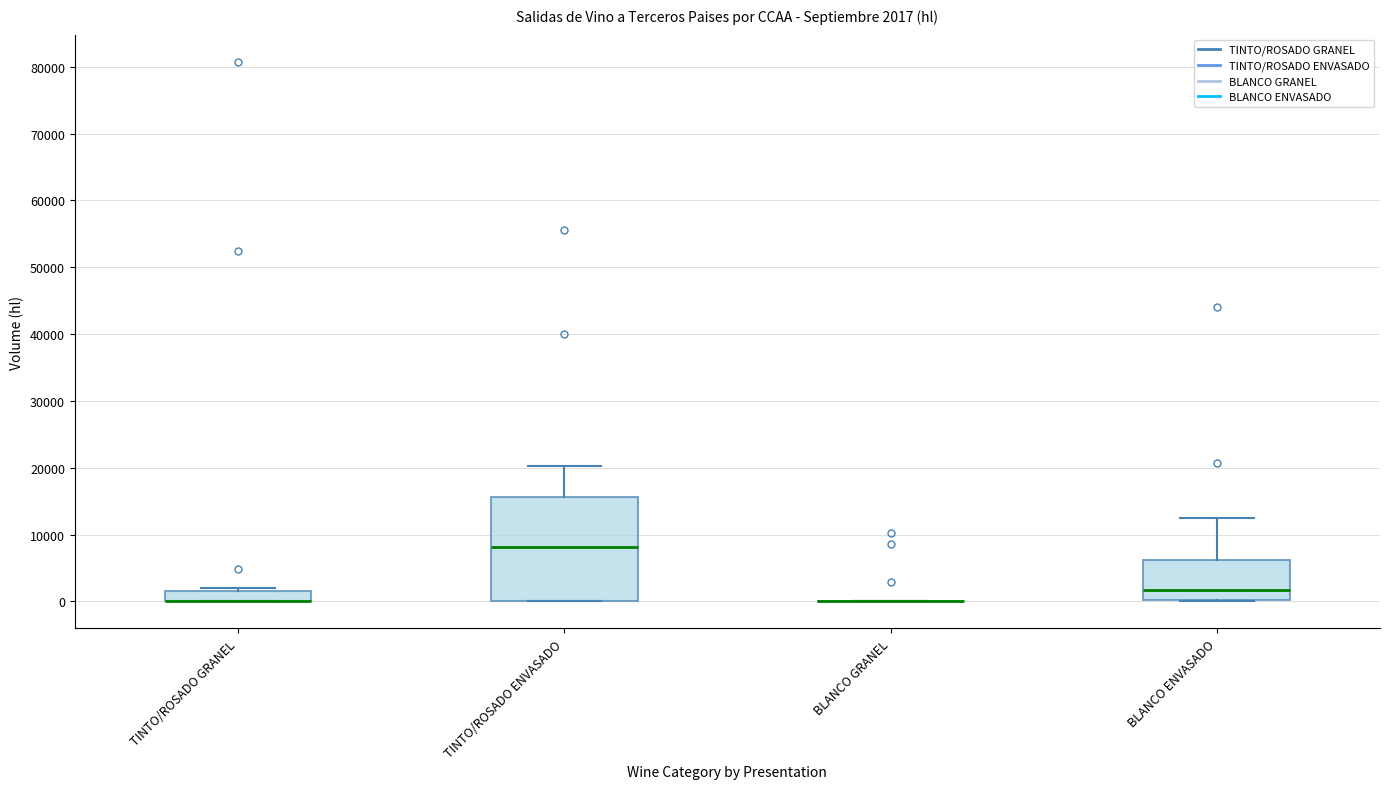

Comparing the boxes themselves (not the whiskers), which one is the tallest?

TINTO/ROSADO ENVASADO